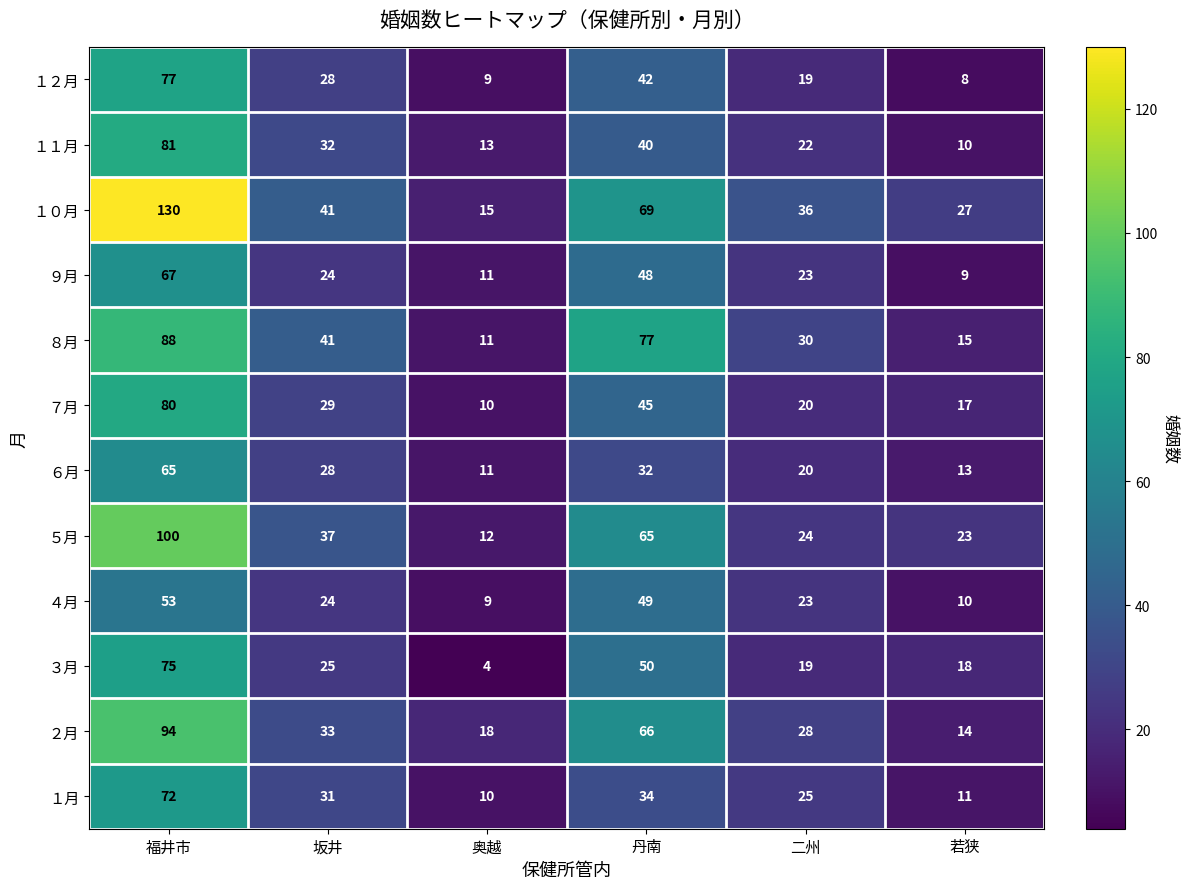

The １１月 series shows 22 at 二州. True or false?

True